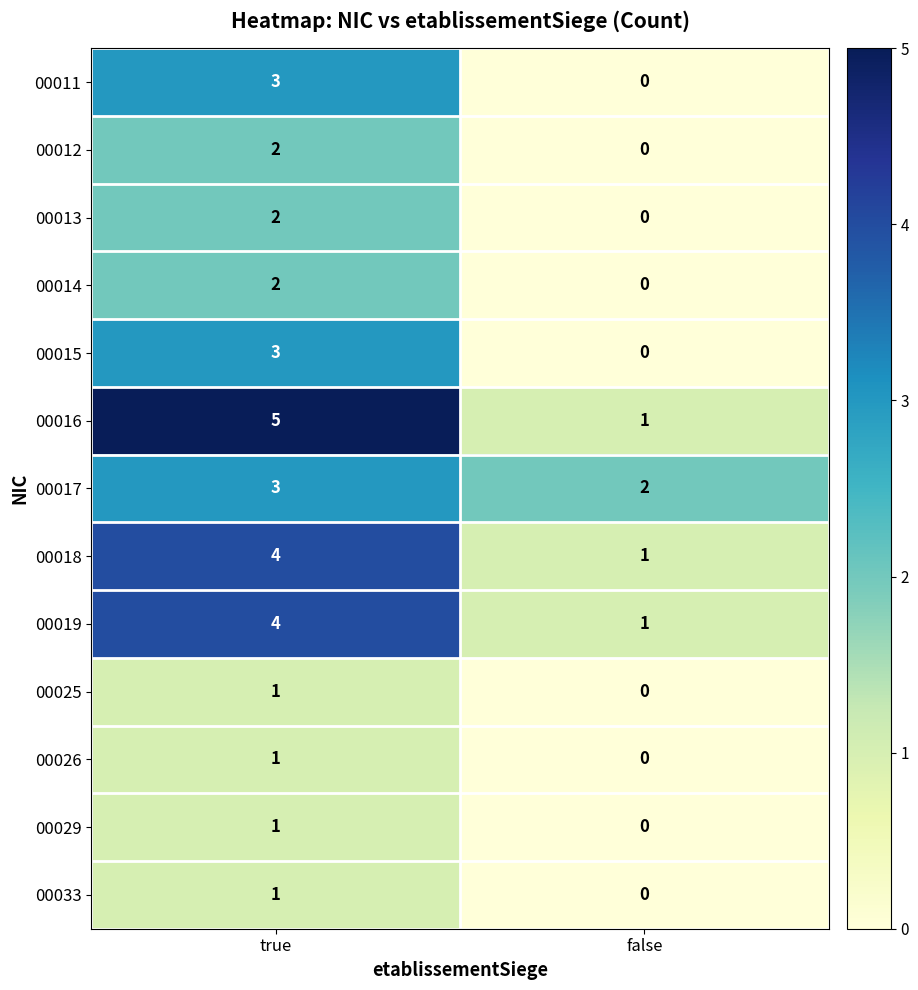

Which series changed the most between true and false?

00016